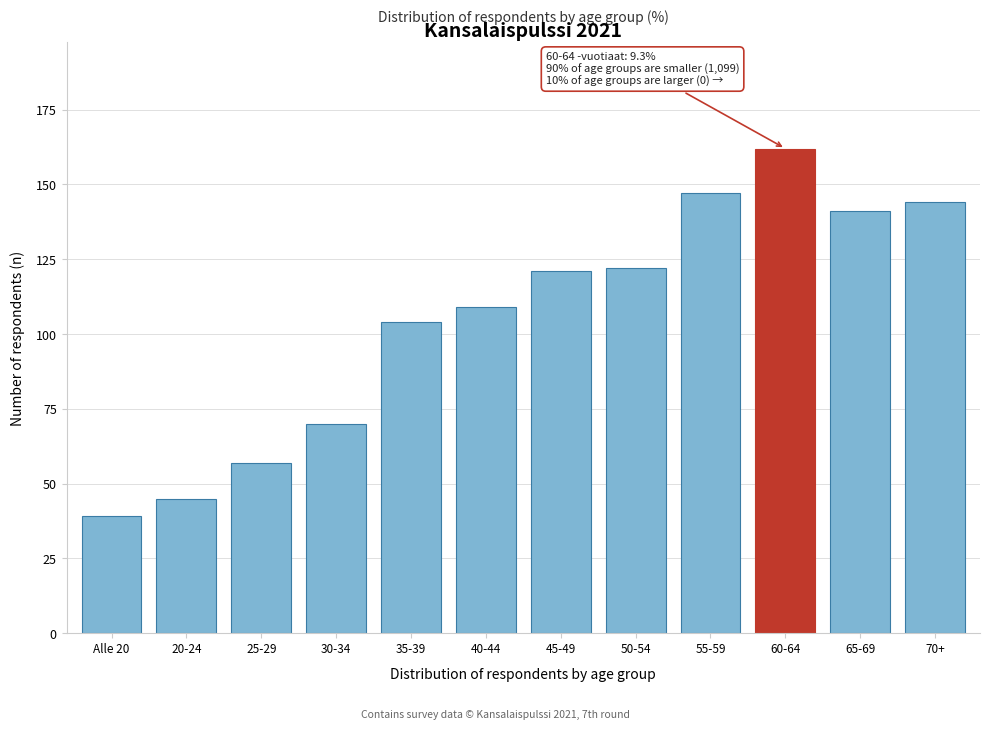

Reading left to right, transcribe all the data shown in this chart.

39	45	57	70	104	109	121	122	147	162	141	144